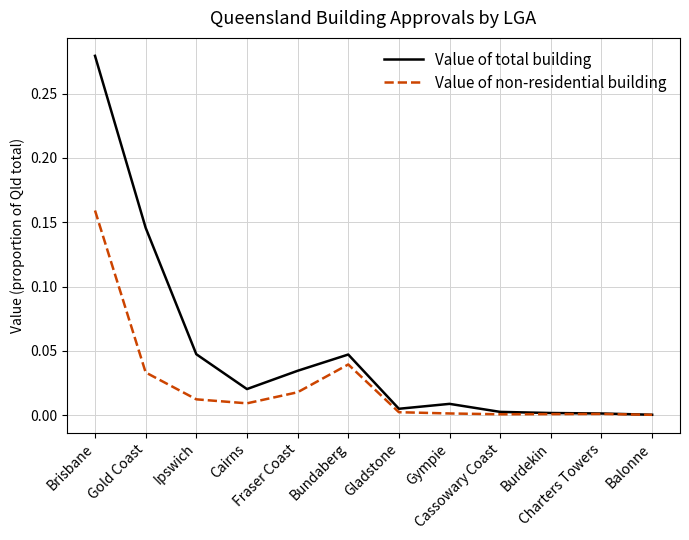

Which series has the largest range (max minus min)?

Value of total building